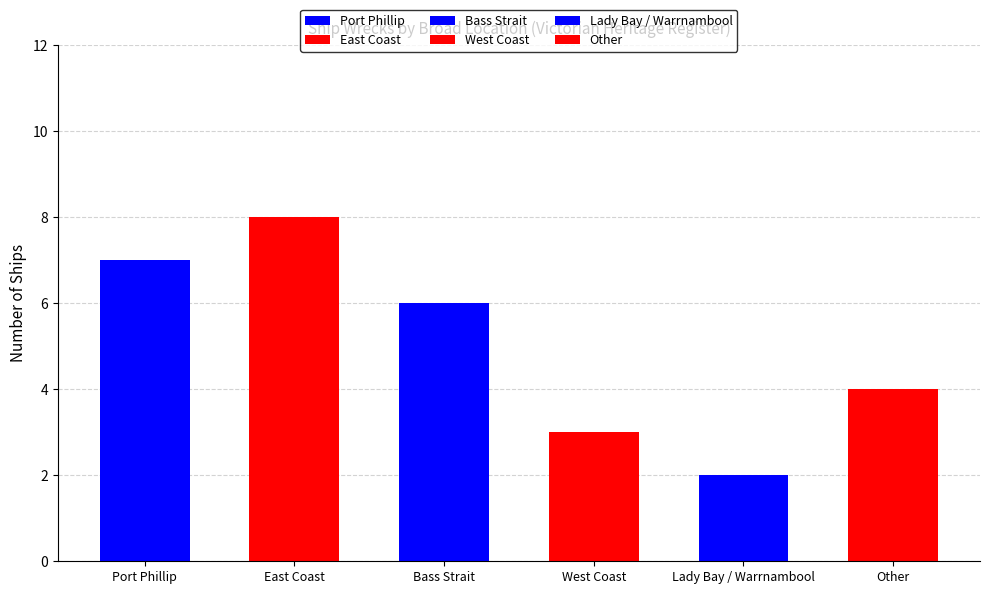

What is the sum of all values?

30